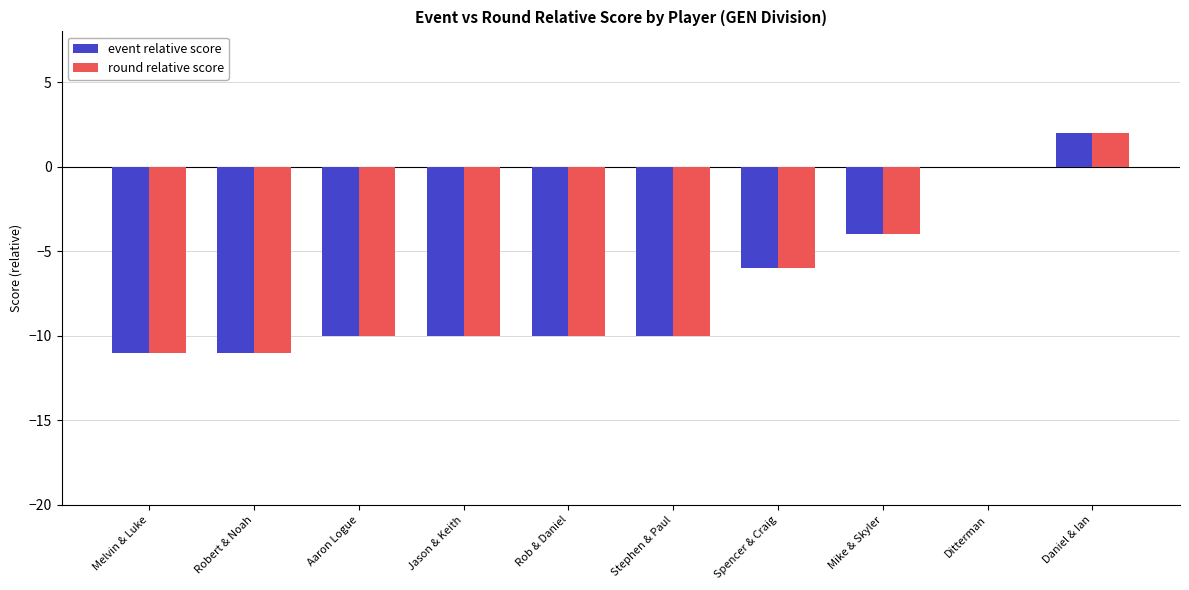

What is the total value across all series at Stephen & Paul?

-20